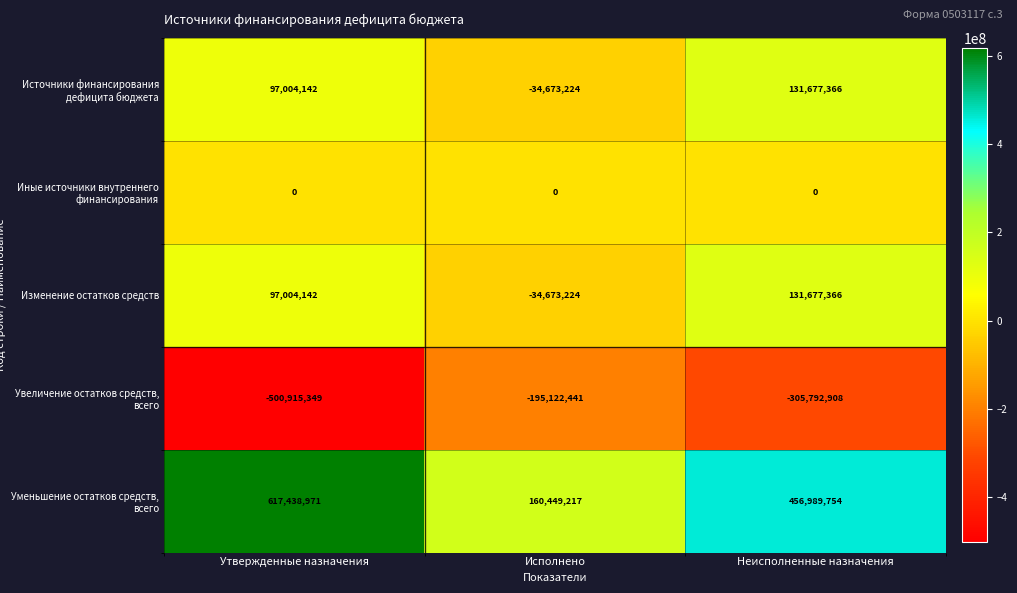

What is the total value across all series at Неисполненные назначения?

414551578